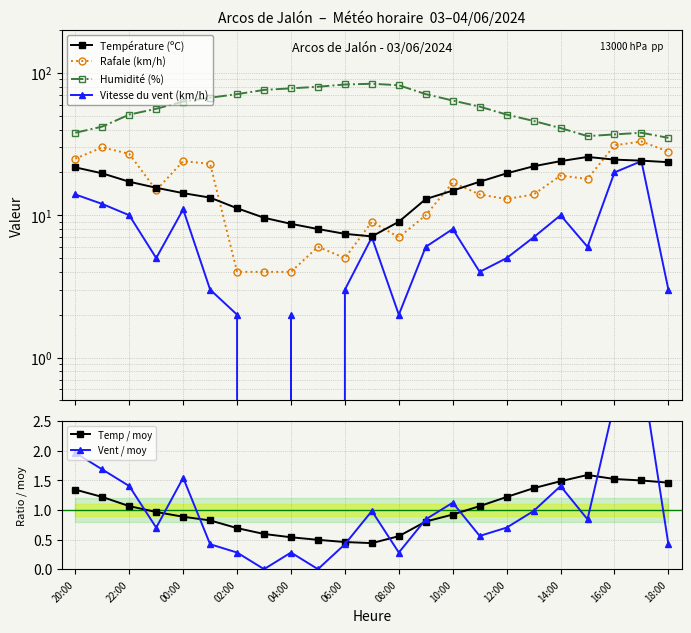

At how many categories does at least one series exceed 28?

23